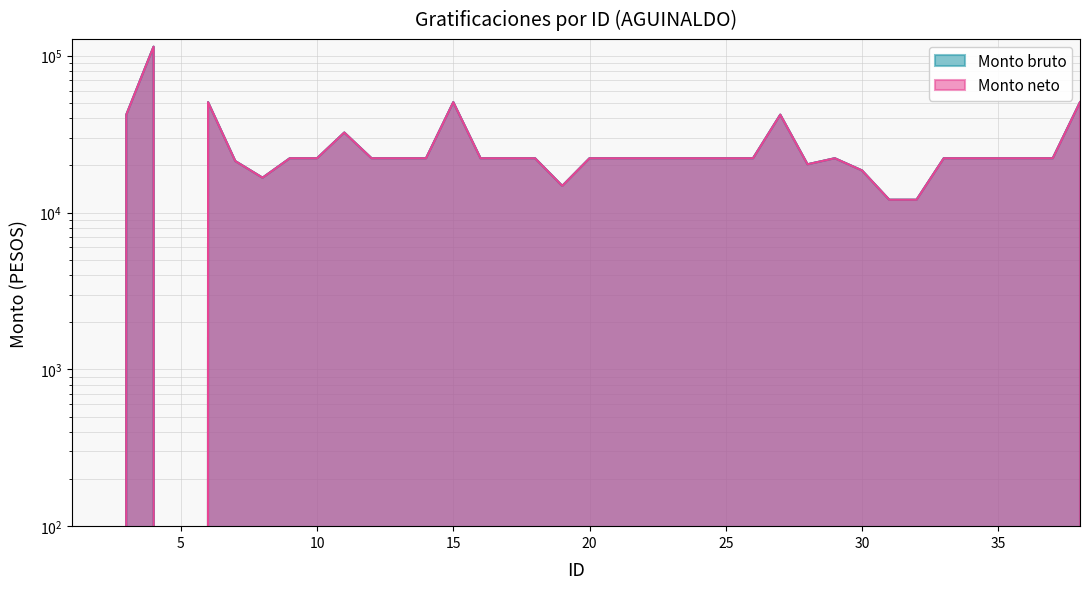

Rank the categories by Monto bruto value from lowest to highest.

2, 5, 31, 32, 19, 8, 30, 28, 7, 9, 10, 12, 13, 14, 16, 17, 18, 20, 21, 22, 23, 24, 25, 26, 29, 33, 34, 35, 36, 37, 11, 1, 3, 27, 6, 15, 38, 4